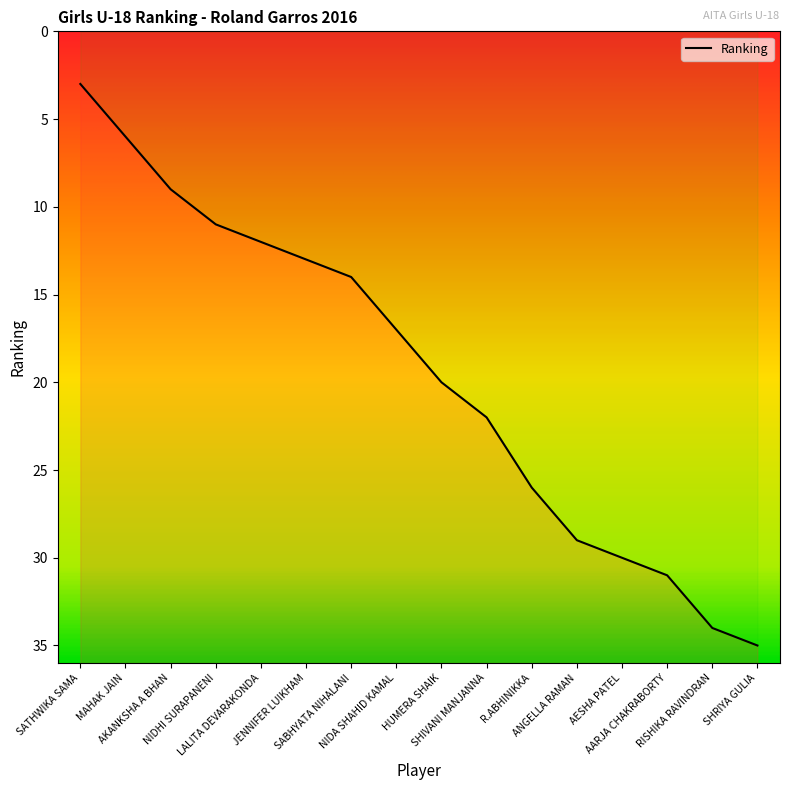

What is the label of the 6th point from the right?

R.ABHINIKKA